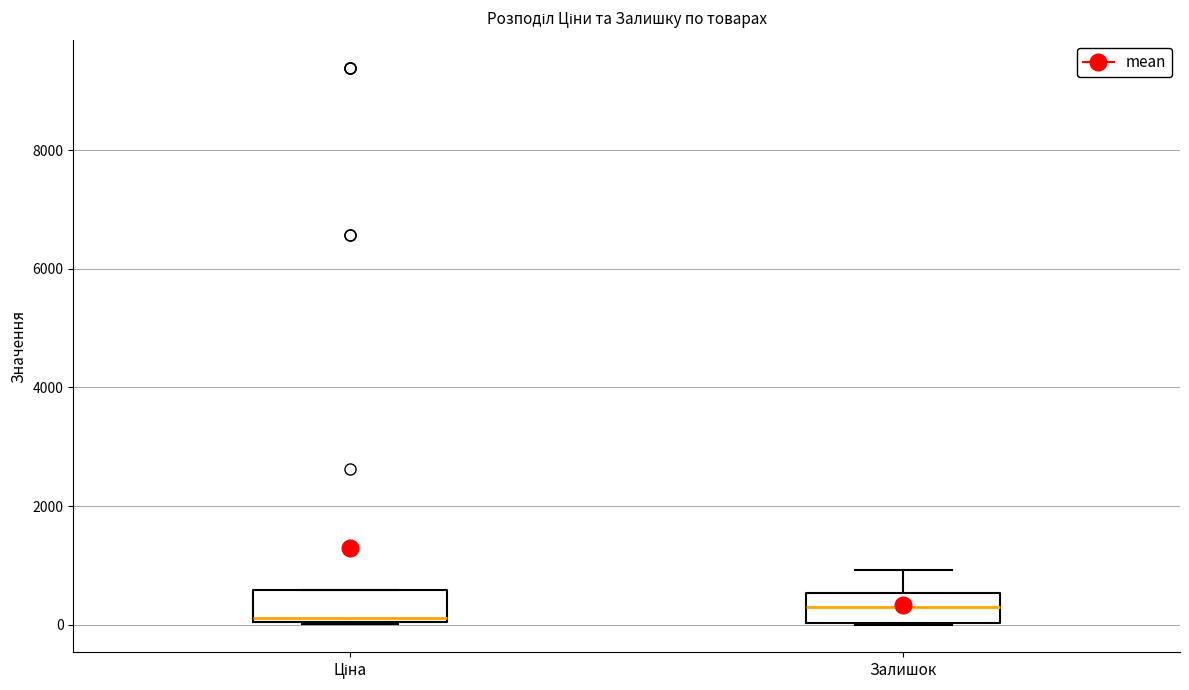

Reading left to right, transcribe this box plot: for each box, give where its median line is, the range the box spans, and where its two whiskers end, as read against the y-axis. The values are not printed on the chart, so give them approximately, as read against the axis.

Ціна: median 200, box 0 to 600, whiskers 0 to 600
Залишок: median 200, box 0 to 600, whiskers 0 to 1000